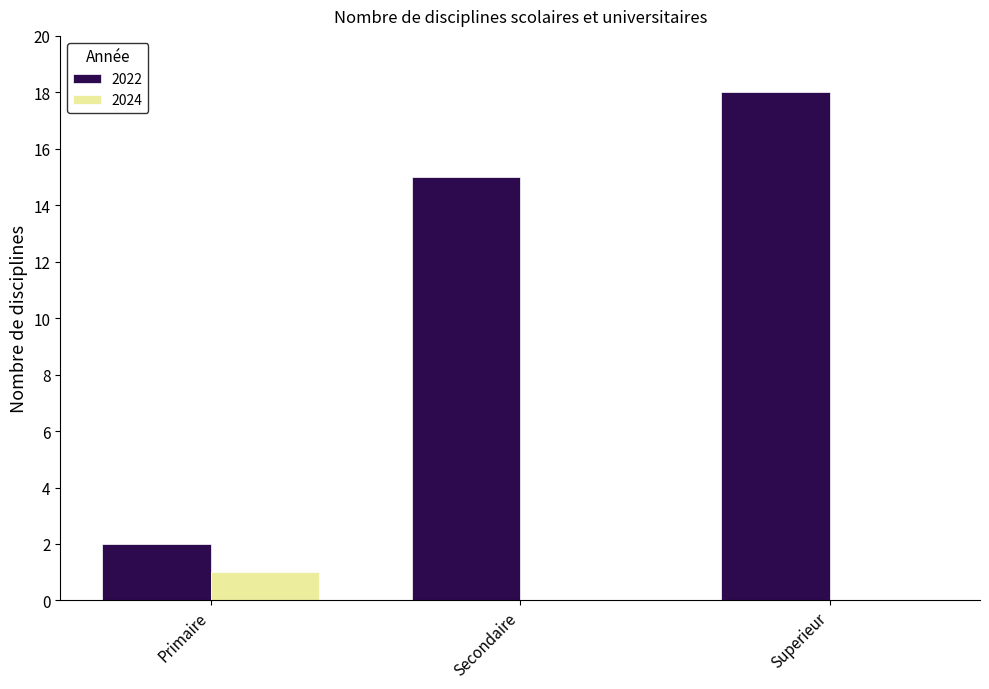

The value of 2024 at Superieur is 0. True or false?

True